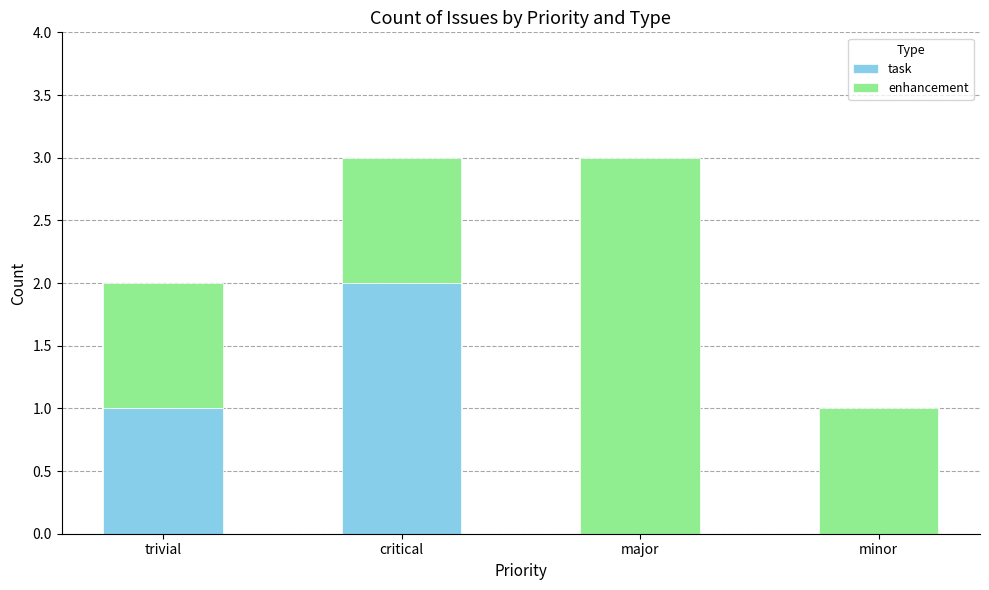

Where is task nearest to the value 1?

trivial